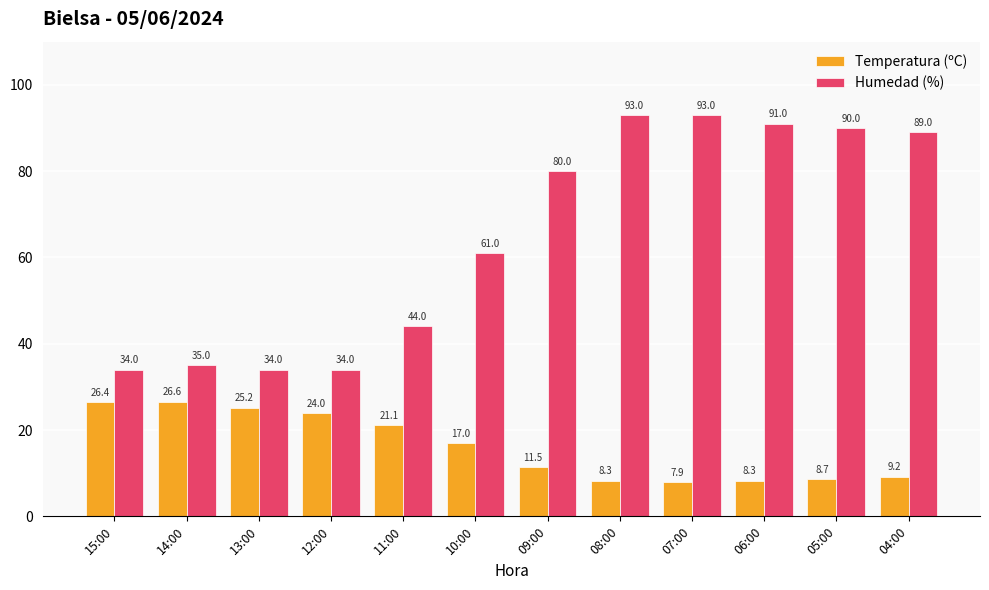

What is the greatest value displayed?

93.0